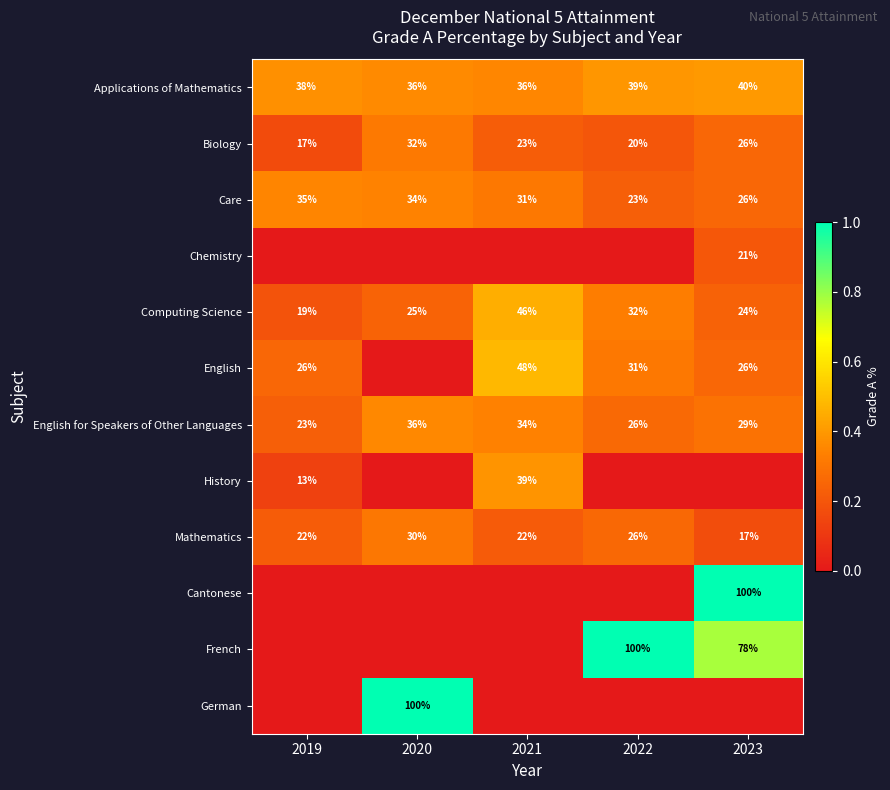

Rank the categories by English for Speakers of Other Languages value from highest to lowest.

2020, 2021, 2023, 2022, 2019